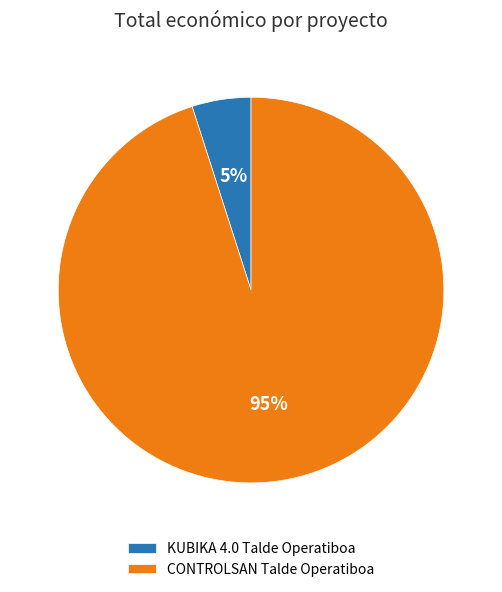

To the nearest percent, what is the combined percentage of CONTROLSAN Talde Operatiboa and KUBIKA 4.0 Talde Operatiboa?

100%